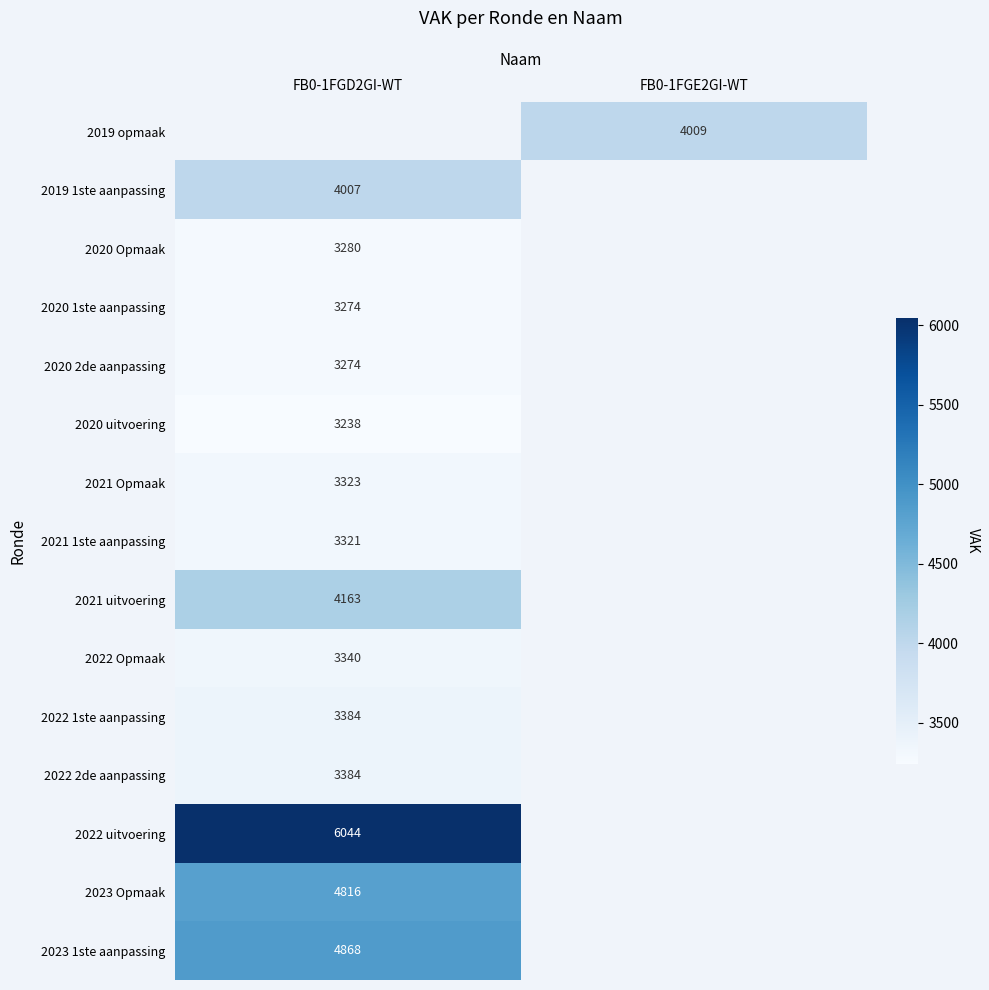

True or false: 2020 uitvoering has a value of 3238 at FB0-1FGD2GI-WT.

True